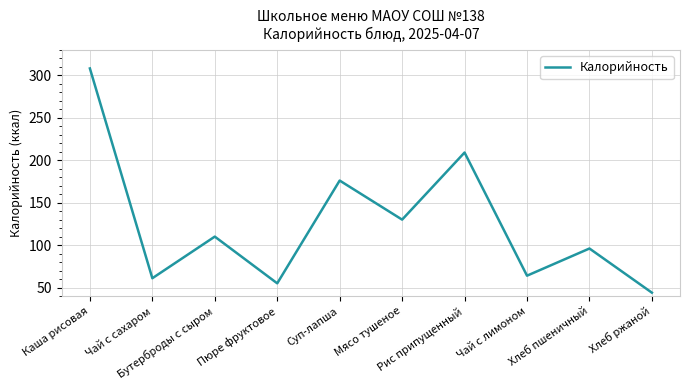

Between Рис припущенный and Хлеб пшеничный, which is larger?

Рис припущенный